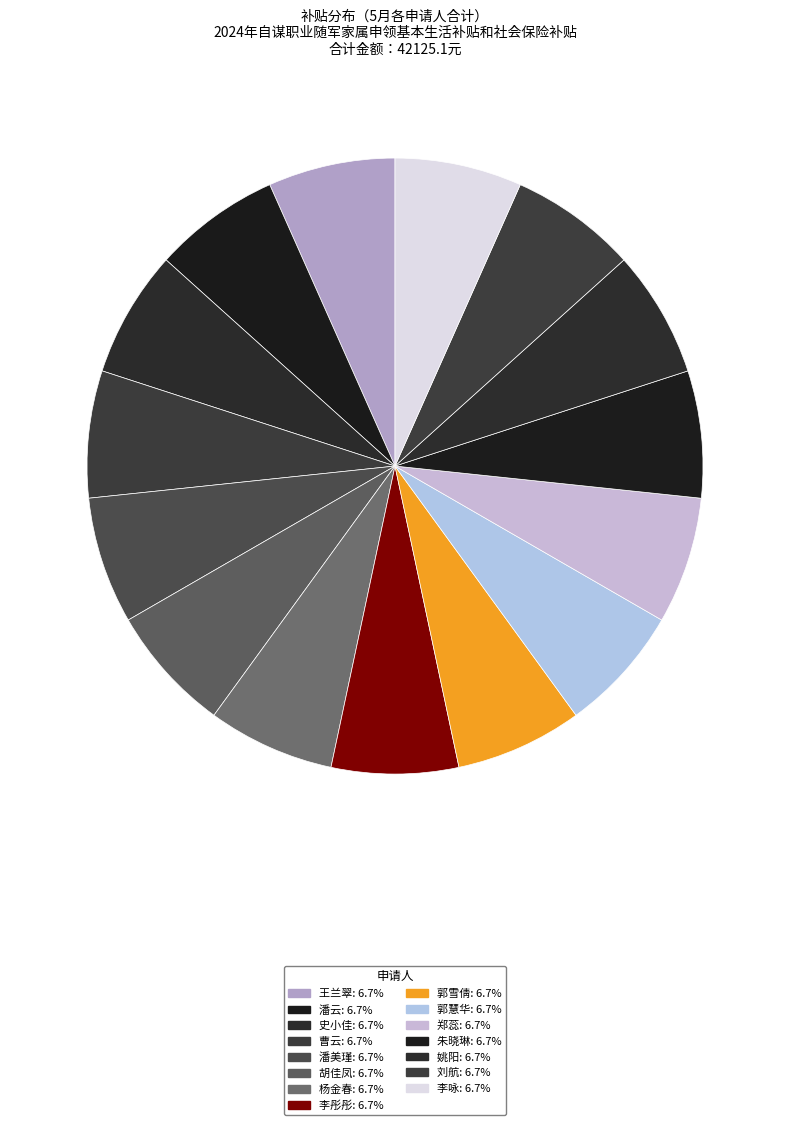

True or false: 郑蕊 accounts for 13% of the total.

False